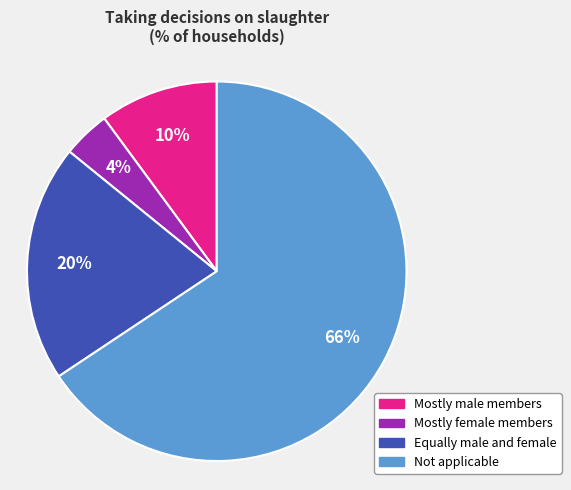

Count the number of slices in the pie.

4